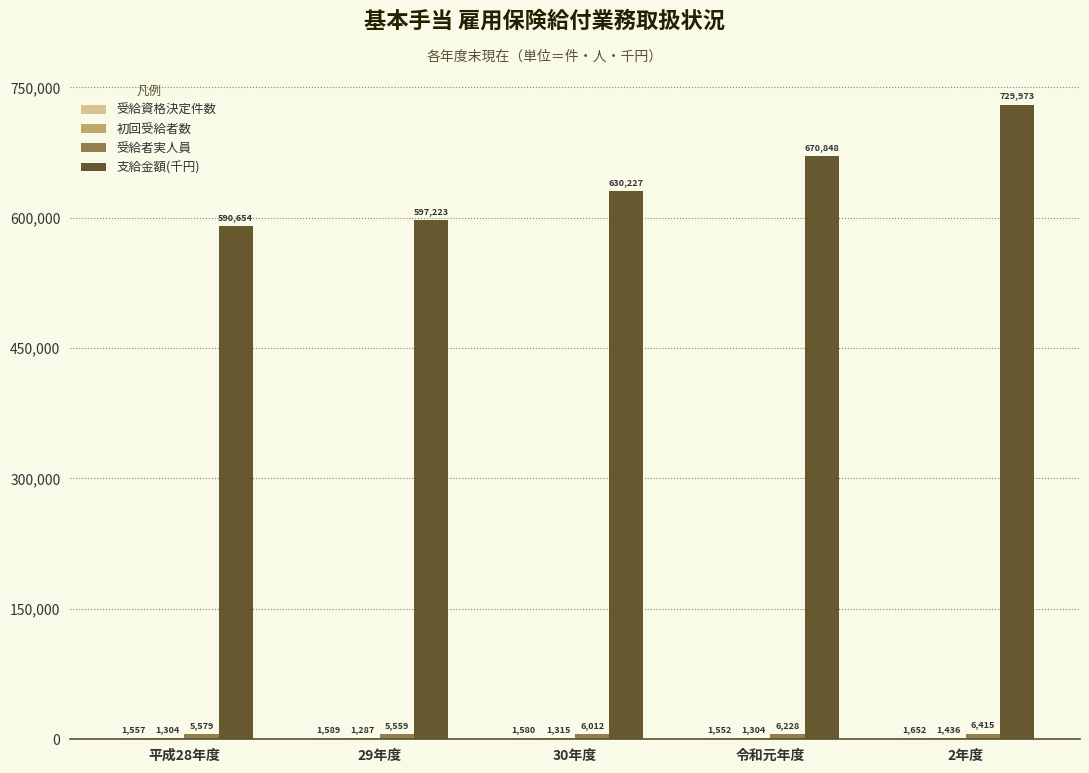

The 支給金額(千円) series shows 1079423 at 30年度. True or false?

False